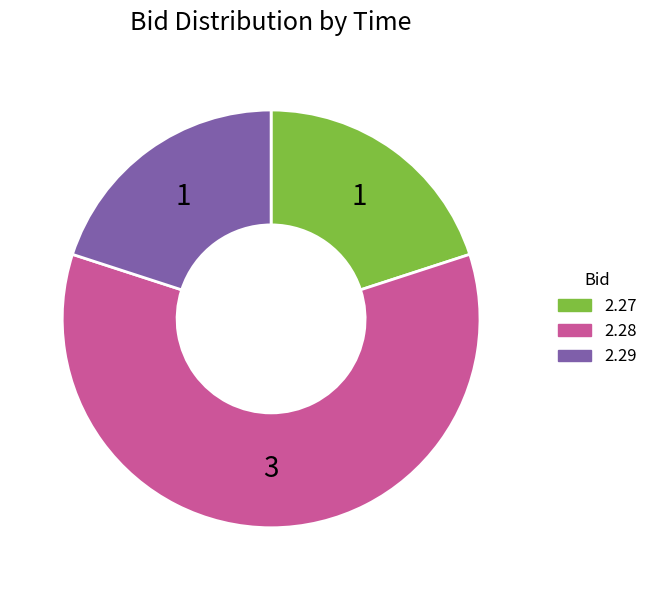

Is there a majority slice in this chart?

Yes